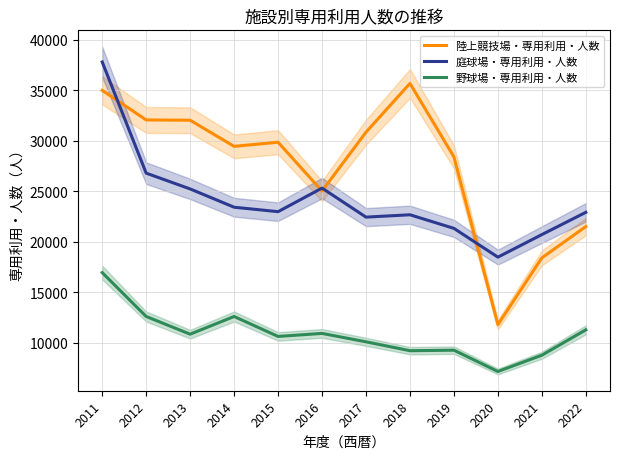

True or false: 庭球場・専用利用・人数 and 野球場・専用利用・人数 cross at least once.

False